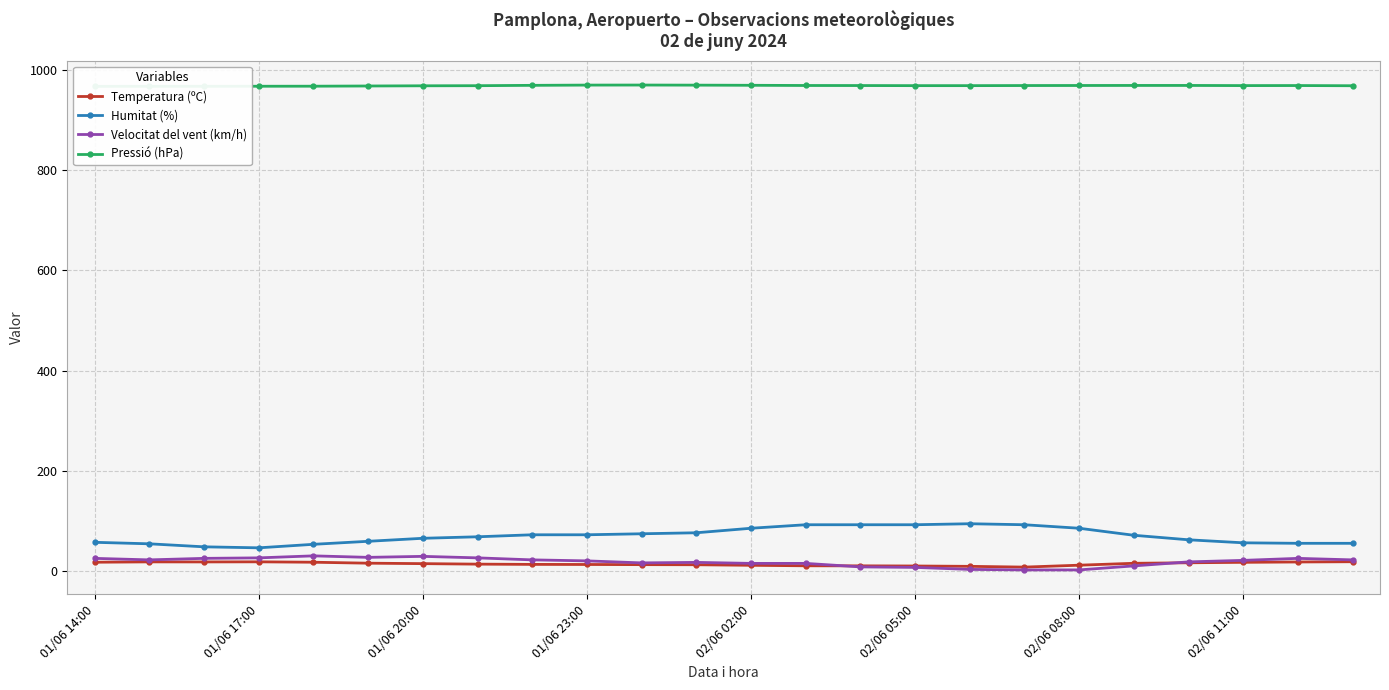

The value of Velocitat del vent (km/h) at 13 is 16.0. True or false?

True